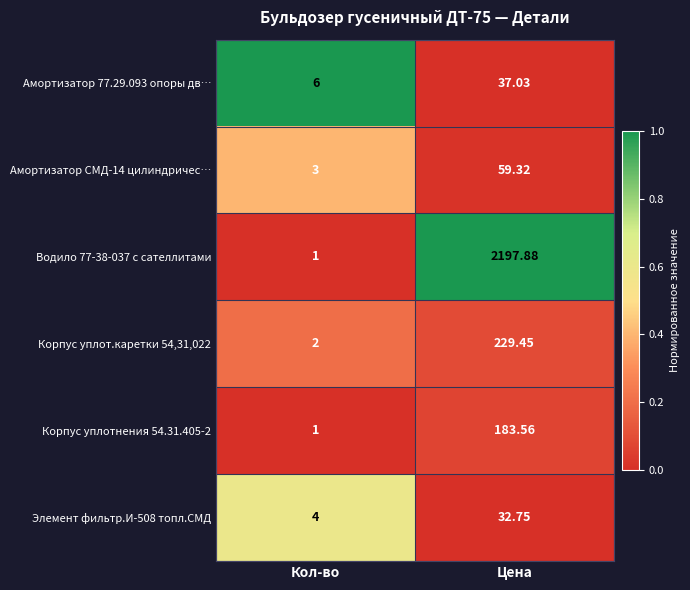

Rank the categories by Корпус уплотнения 54.31.405-2 value from highest to lowest.

Цена, Кол-во